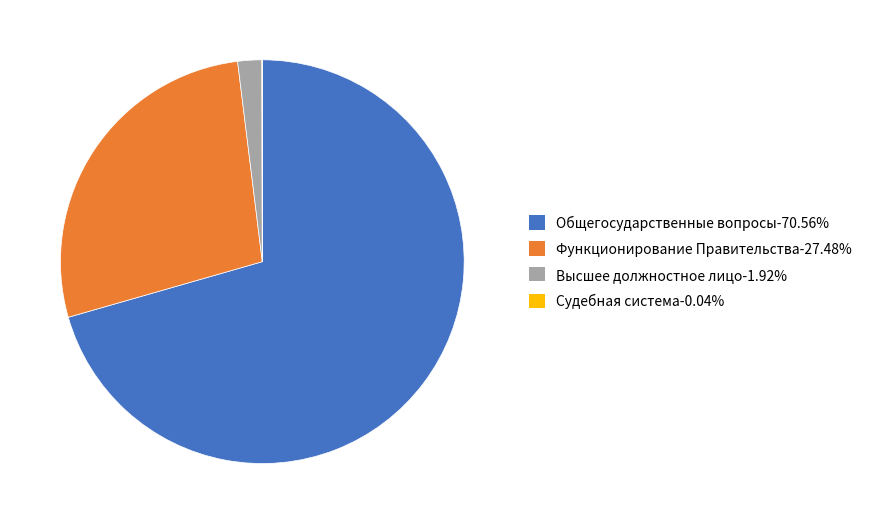

What is the ratio of the value at Функционирование Правительства-27.48% to the value at Общегосударственные вопросы-70.56%?

0.4